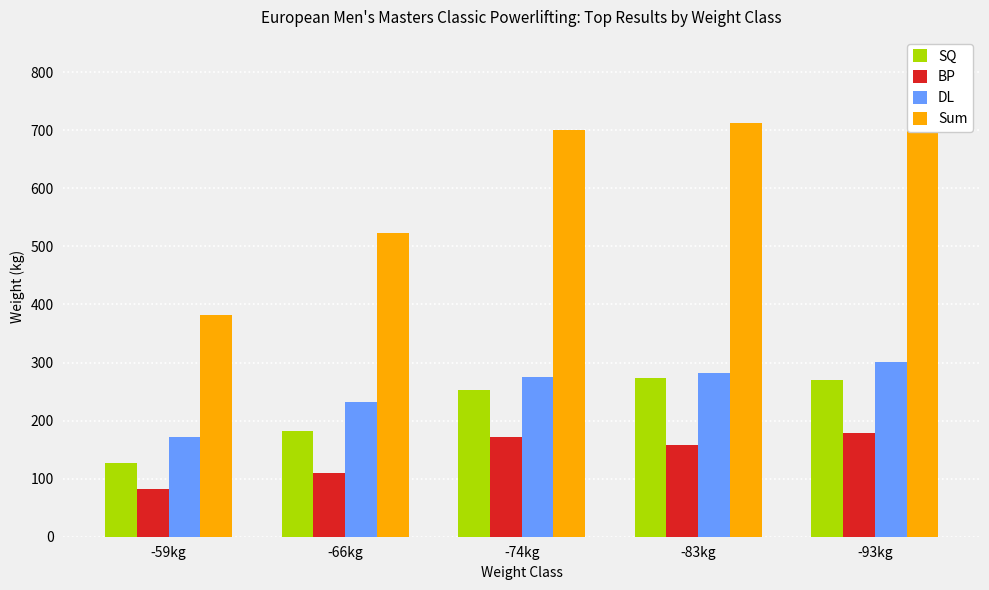

At which label does DL first exceed 275?

-83kg